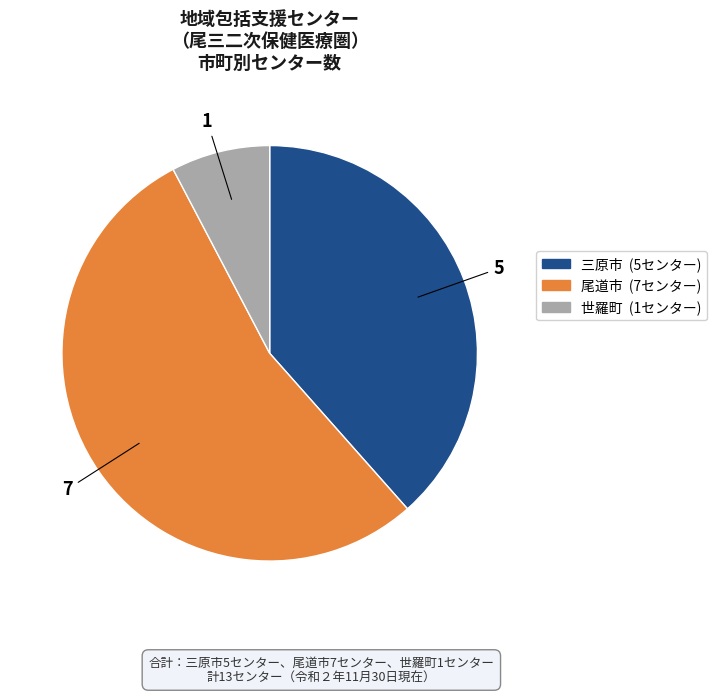

Approximately how many times larger is the value at 世羅町 compared to 尾道市?

0.1